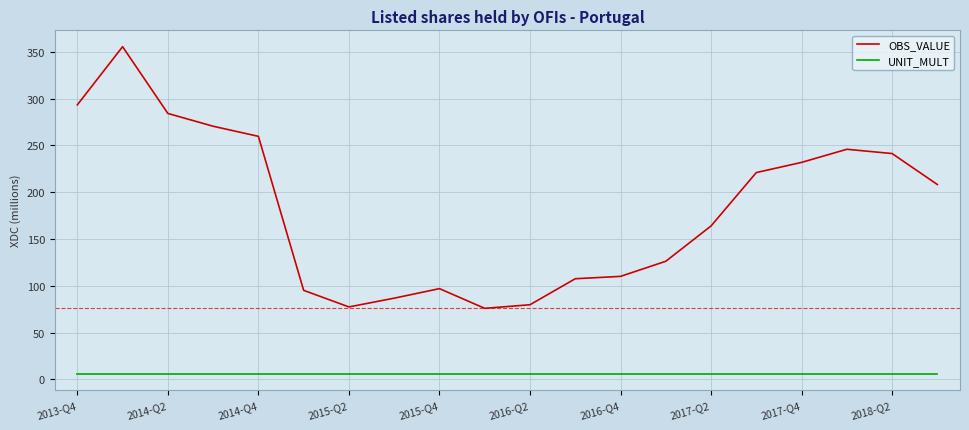

What is the maximum value shown in the chart?

355.6